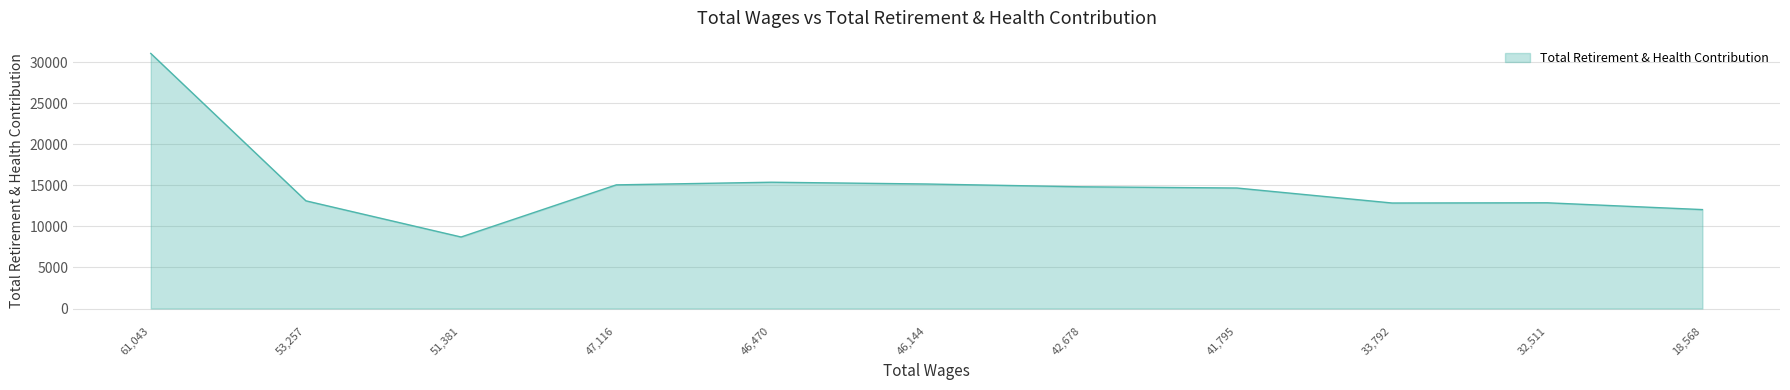

What is the ratio of the value at 42,678 to the value at 41,795?

1.0